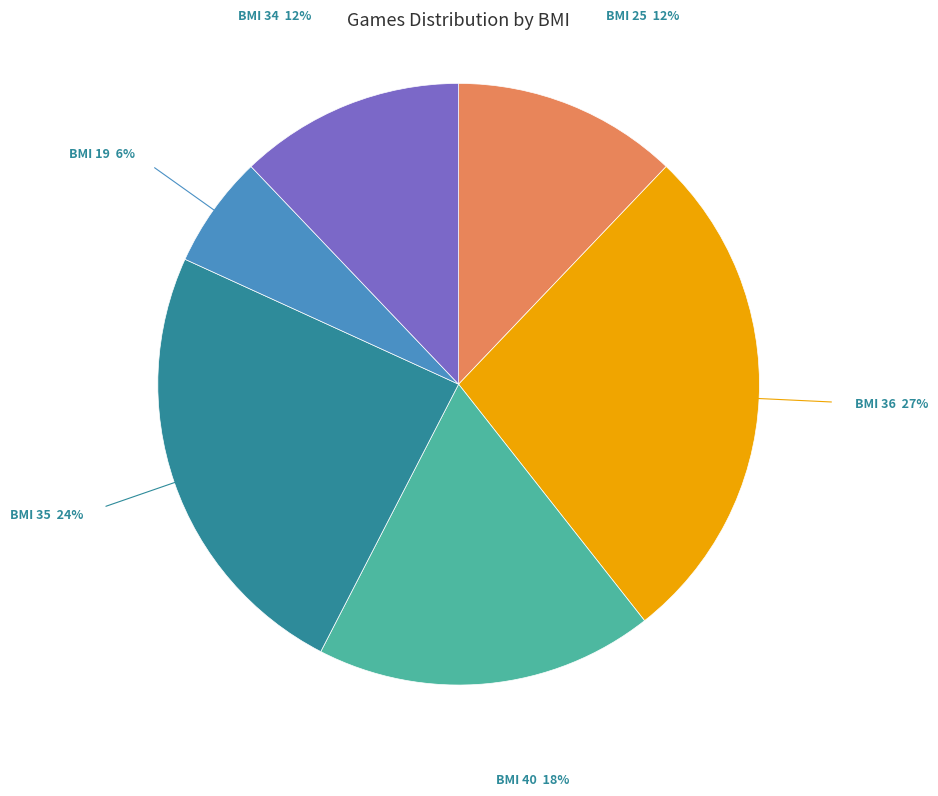

To the nearest percent, what is the difference between the largest and smallest slice percentages?

21%